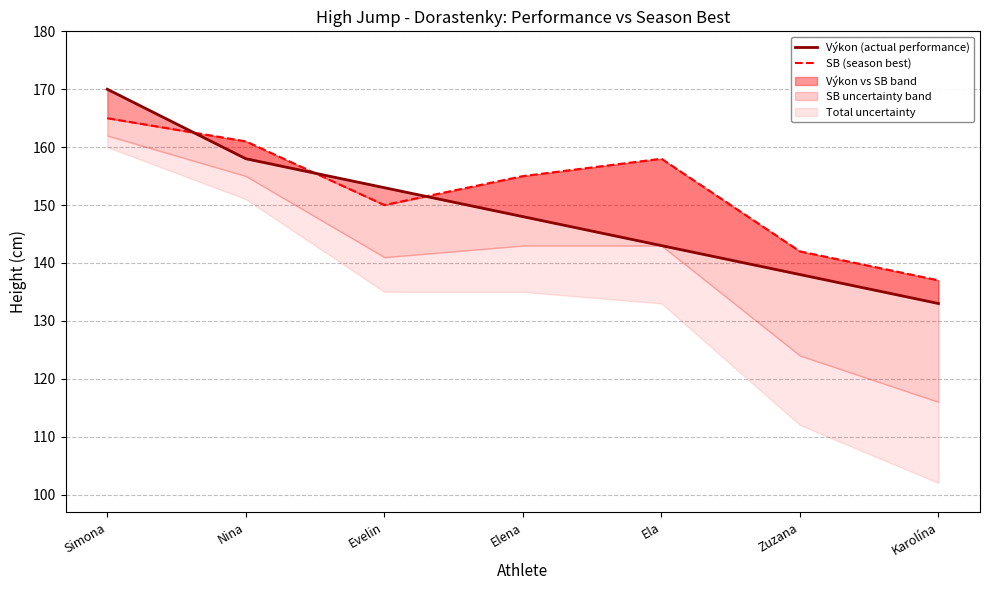

How many data points in SB (season best) are less than 155?

3